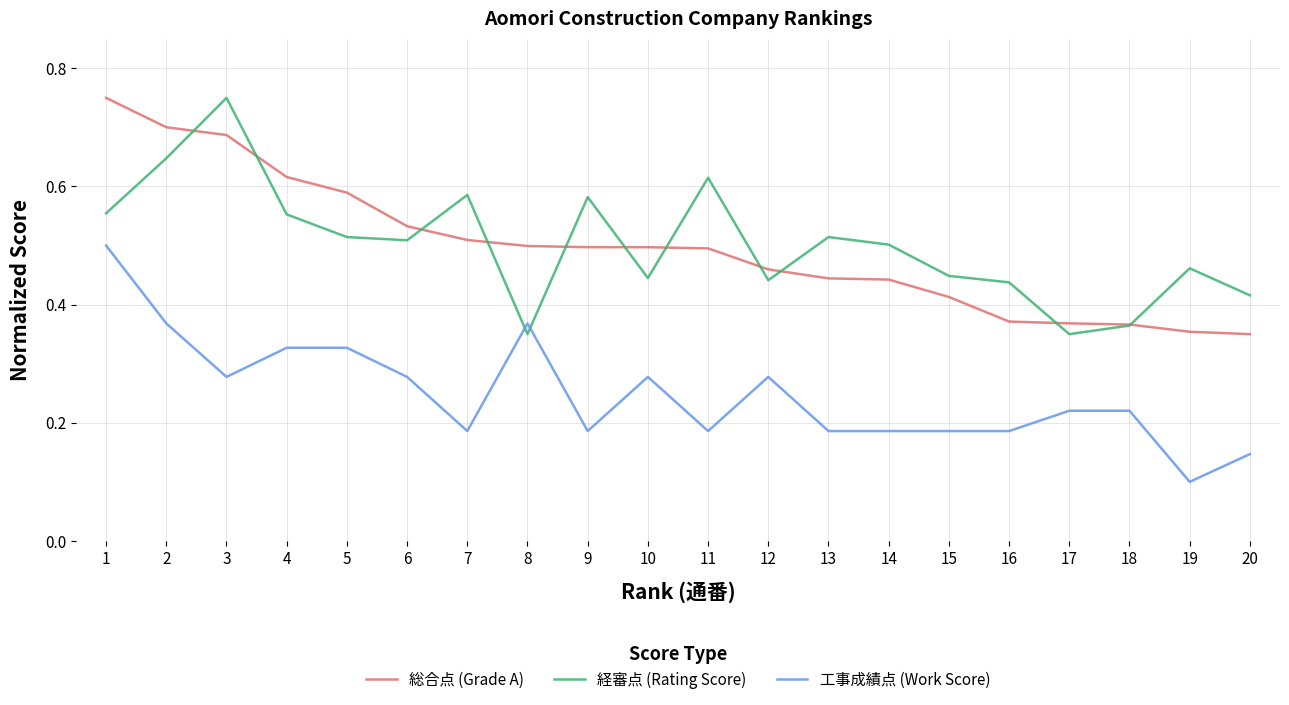

How many 工事成績点 (Work Score) values are between 0 and 1?

20